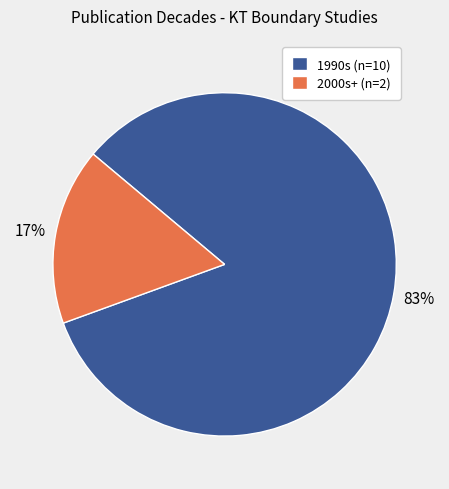

Which has a higher value, 1990s (n=10) or 2000s+ (n=2)?

1990s (n=10)